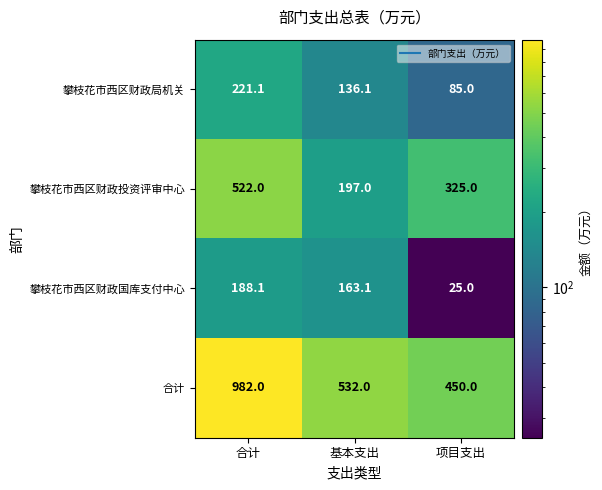

What is the difference between the maximum and minimum values in the 攀枝花市西区财政局机关 series?

136.1